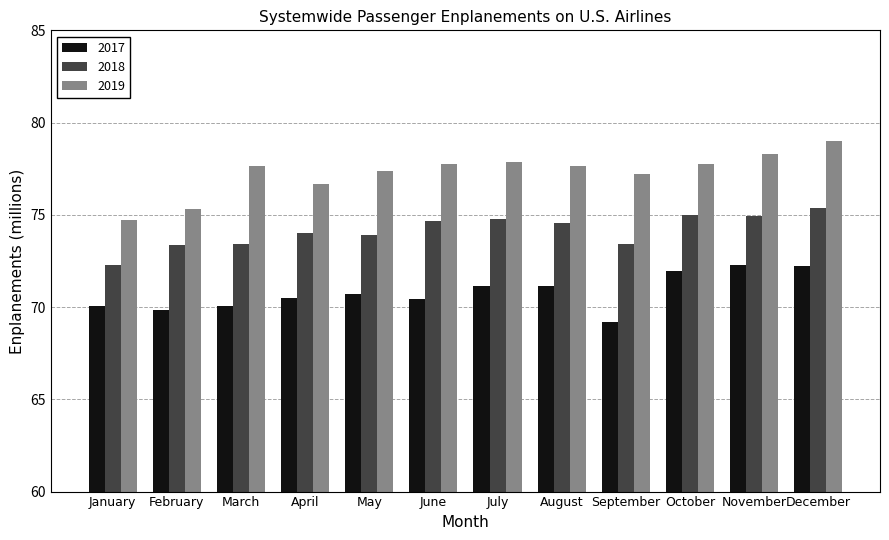

Rank the series at June from lowest to highest value.

2017, 2018, 2019